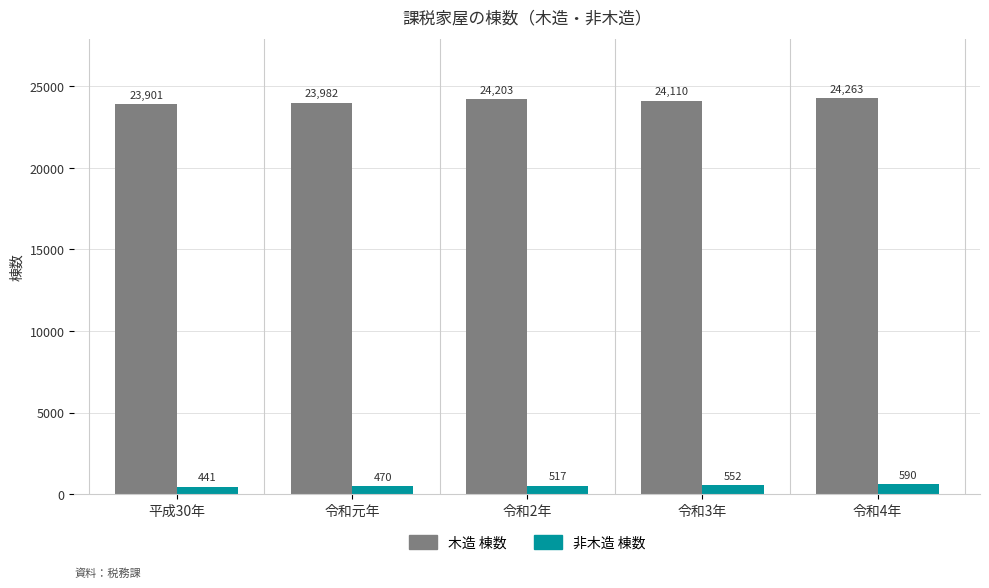

What is the average value of the 非木造 棟数 series?

514